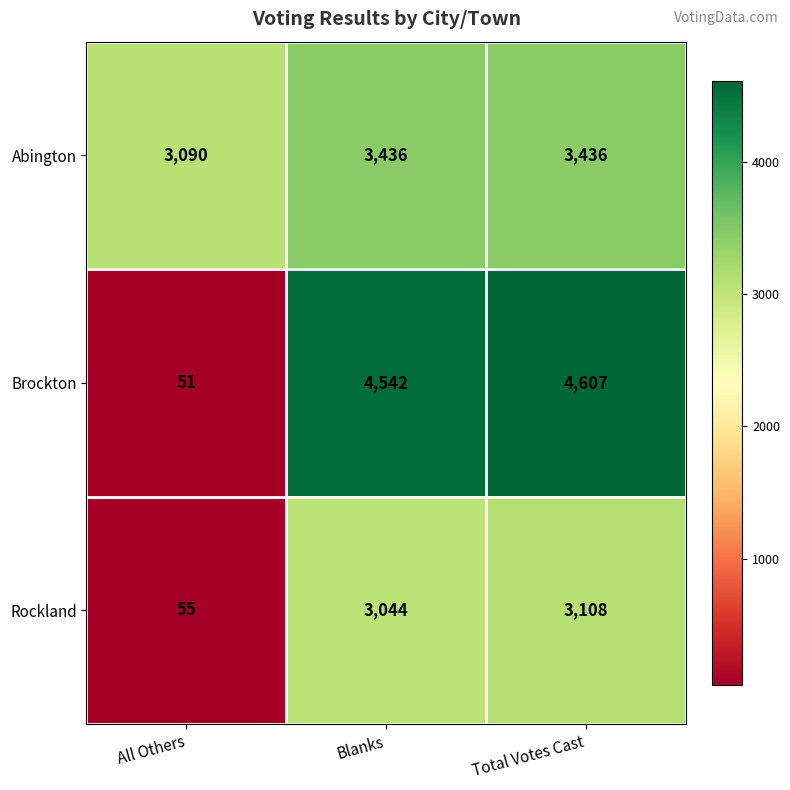

How many distinct data groups are displayed?

3